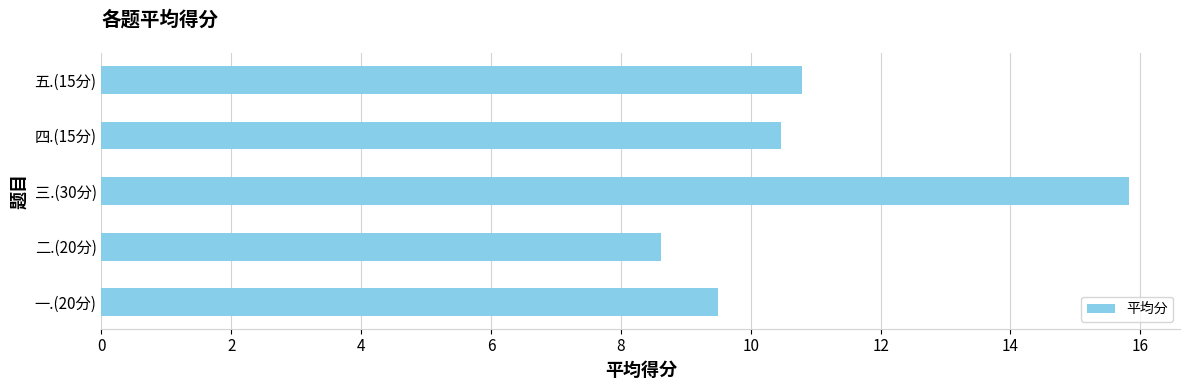

The value at 五.(15分) is 10.8. True or false?

True